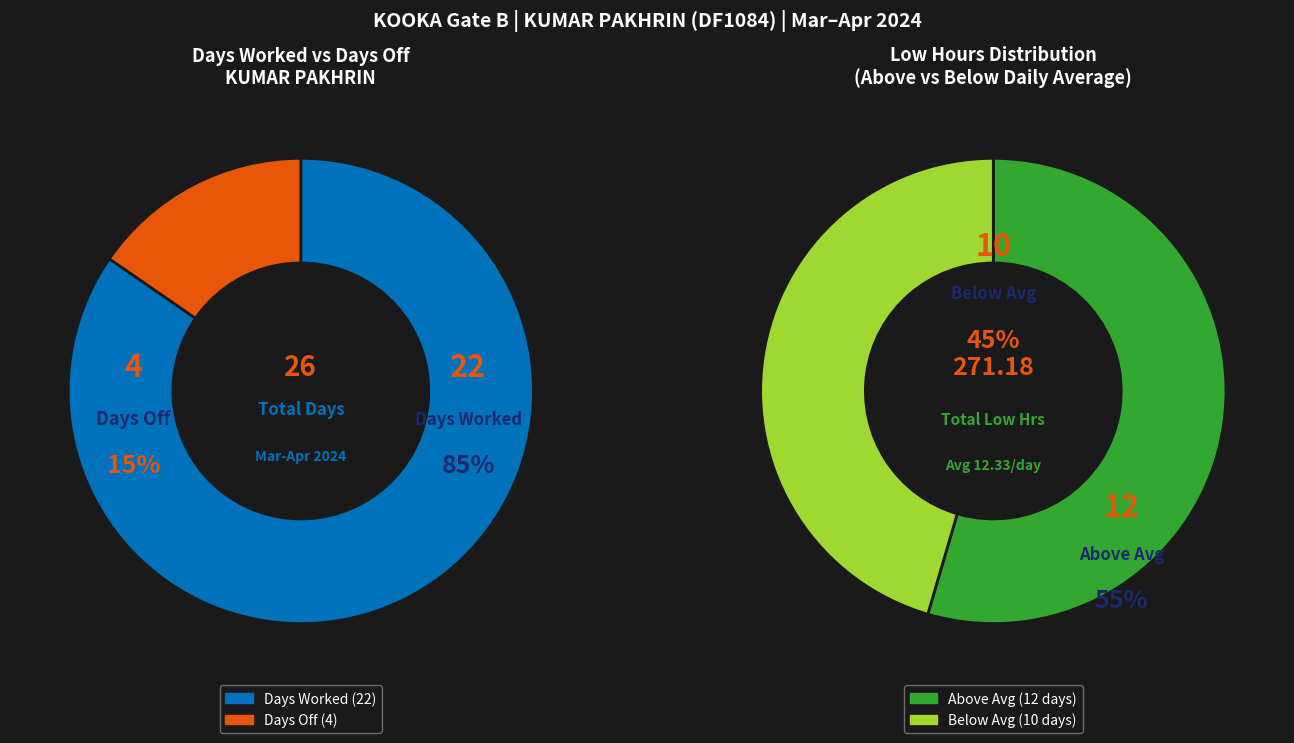

Is it true that 14-Sun is 13% of the pie?

False